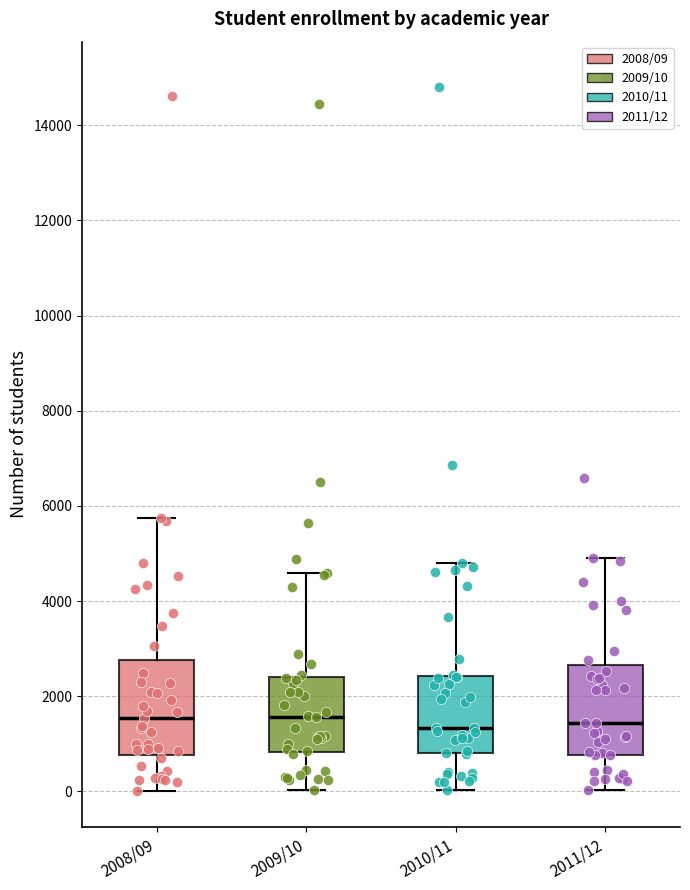

Where does the upper whisker of the box for 2011/12 end on the y-axis? The values are not printed on the chart, so give them approximately, as read against the axis.

5000